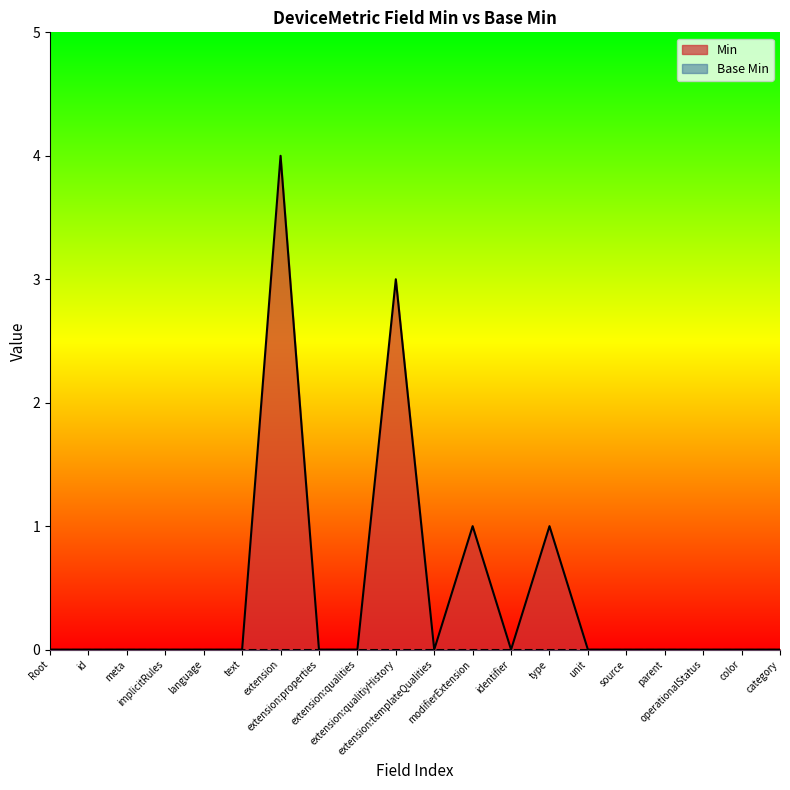

What is the difference between the maximum and second lowest values?

4